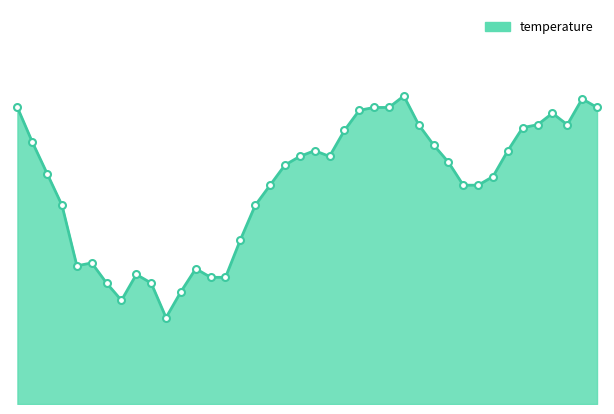

Is this an area chart (filled region under the line)?

Yes